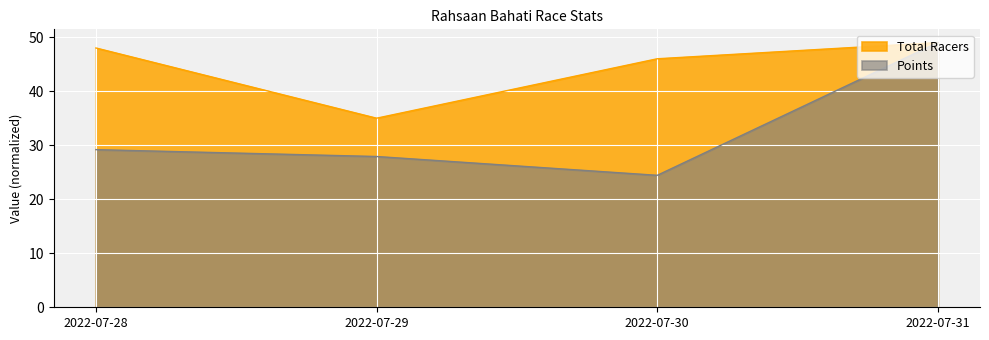

Reading left to right, list all the values displayed in this chart.

Total Racers: 48.0	35.0	46.0	49.0
Points: 29.2	27.9	24.4	49.0